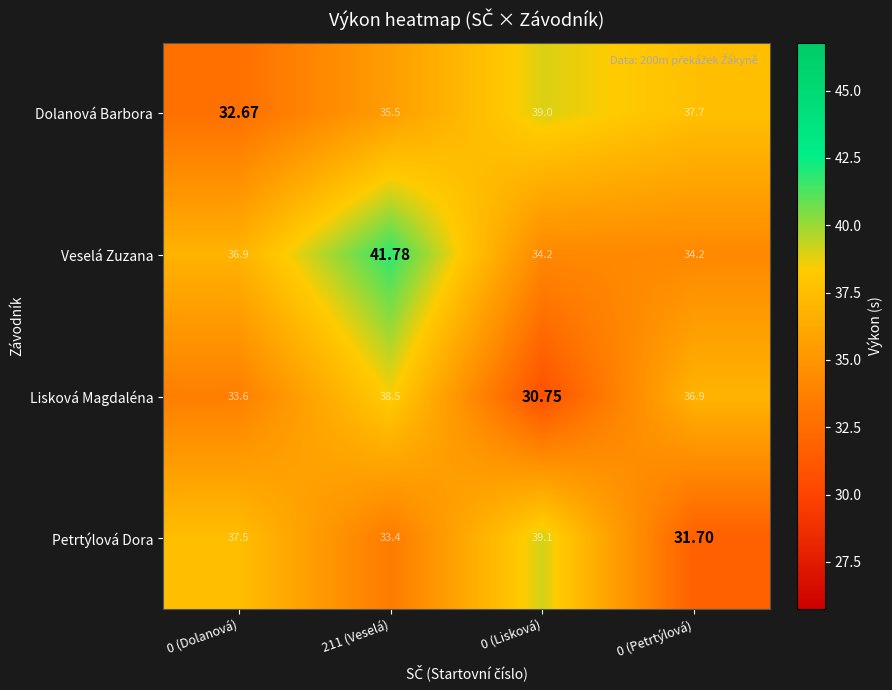

Which series has the largest range (max minus min)?

Lisková Magdaléna